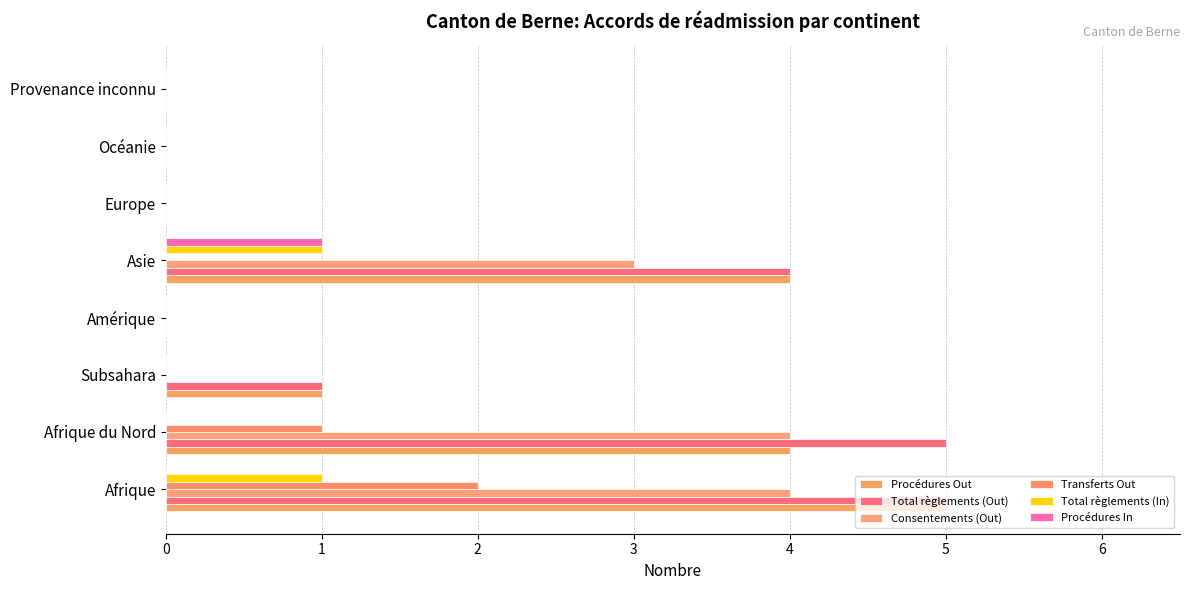

Count the number of data series in this chart.

6